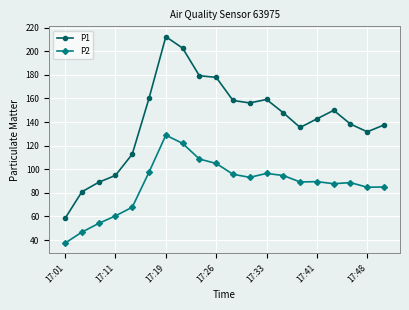

Which series has the largest total across all categories?

P1